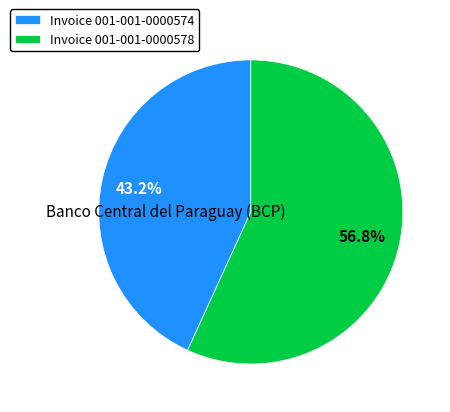

Which category has the biggest portion of the pie?

Invoice 001-001-0000578